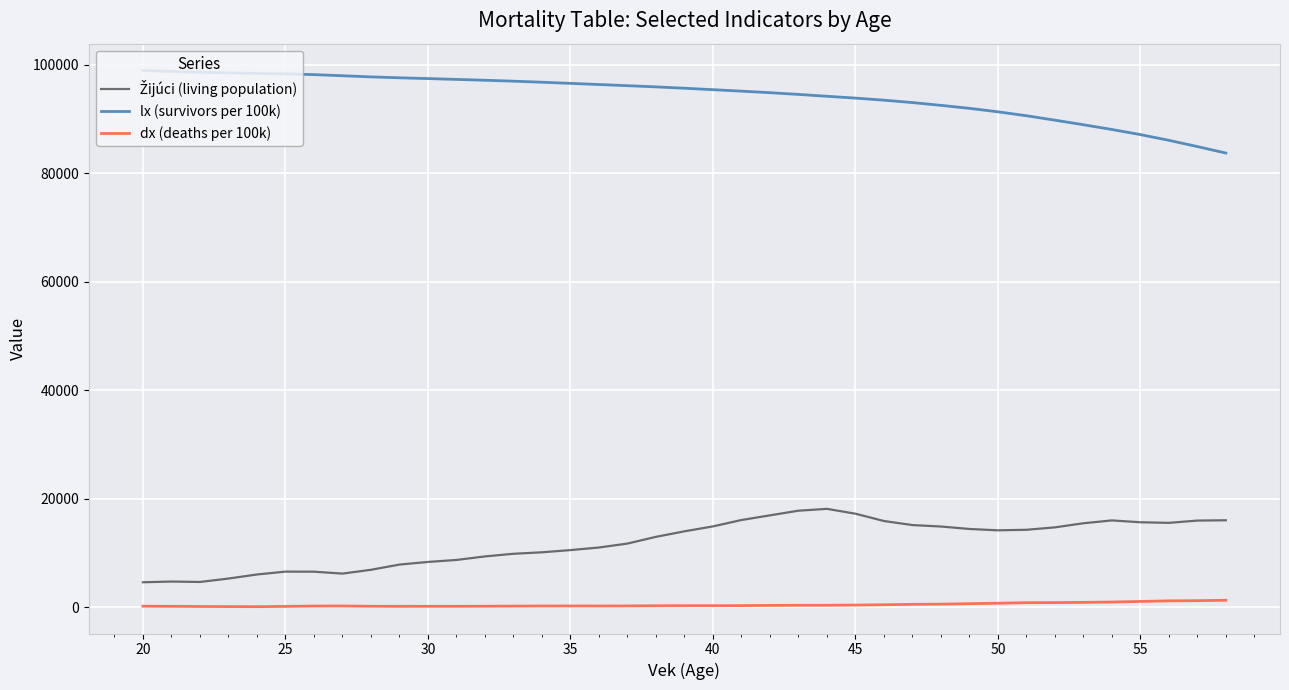

What is the difference between the second highest and second lowest values in the lx (survivors per 100k) series?

13851.8